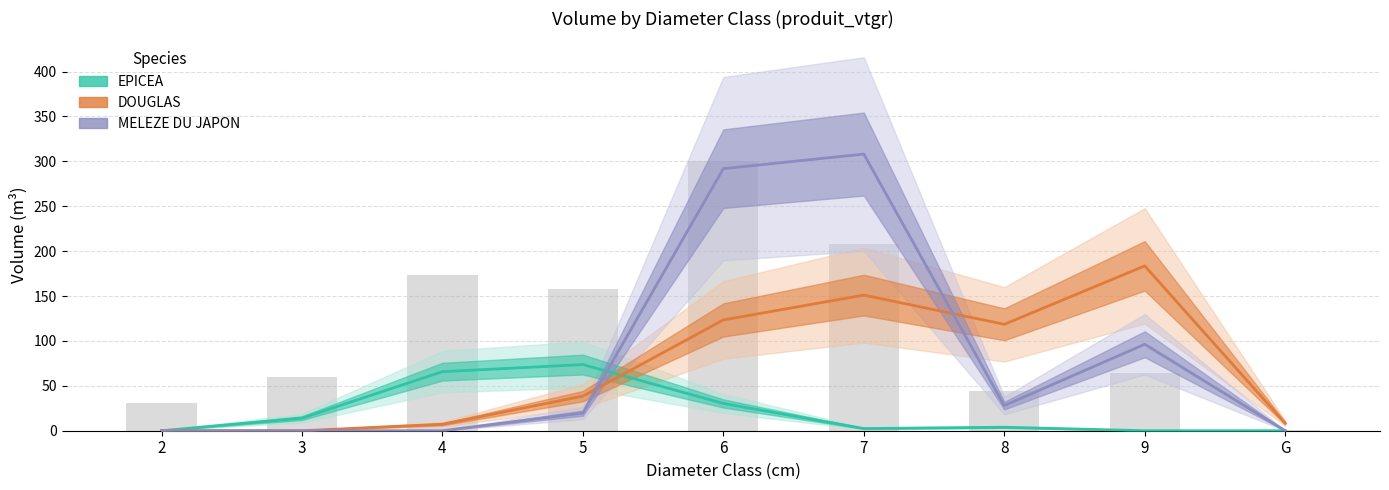

What is the highest value of the DOUGLAS series?

183.6